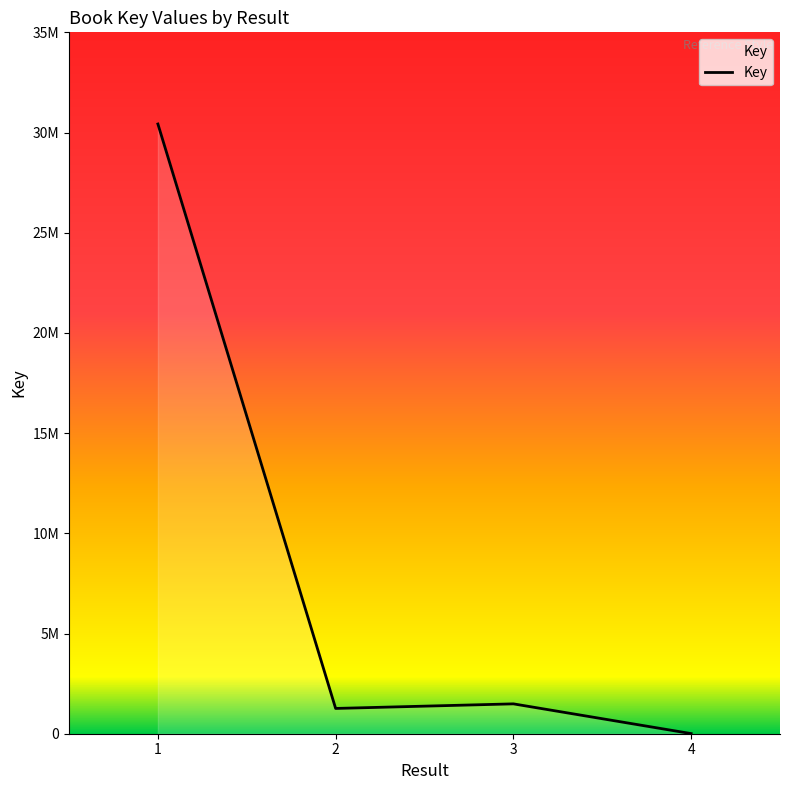

Reading left to right, transcribe all the data shown in this chart.

30425157	1261126	1489984	6299